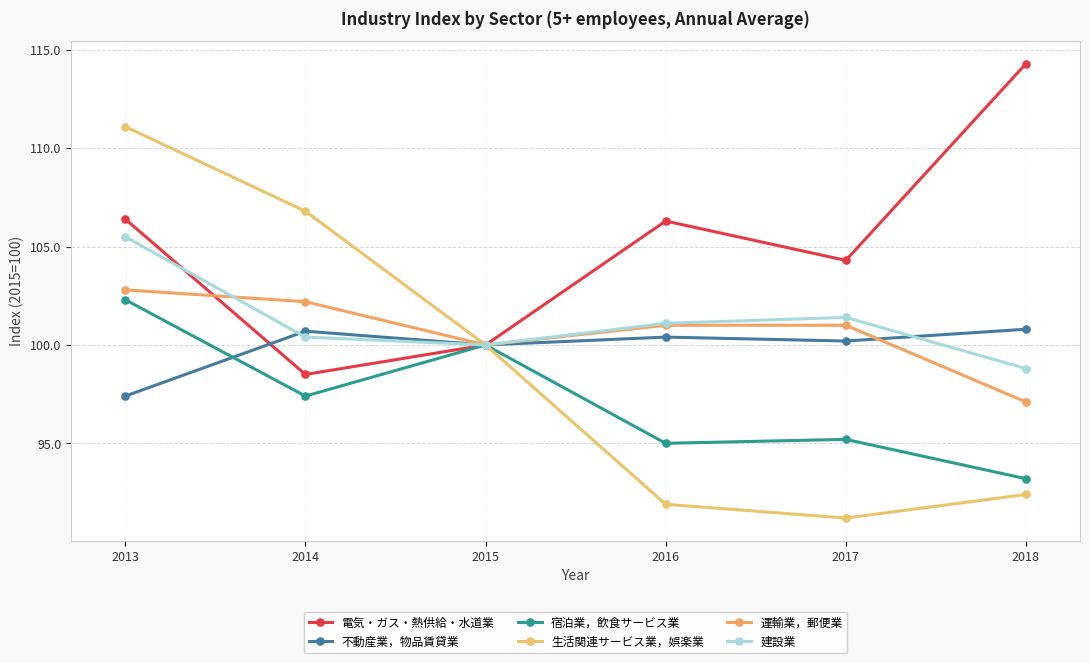

At which category does 生活関連サービス業，娯楽業 reach its first local valley?

2017